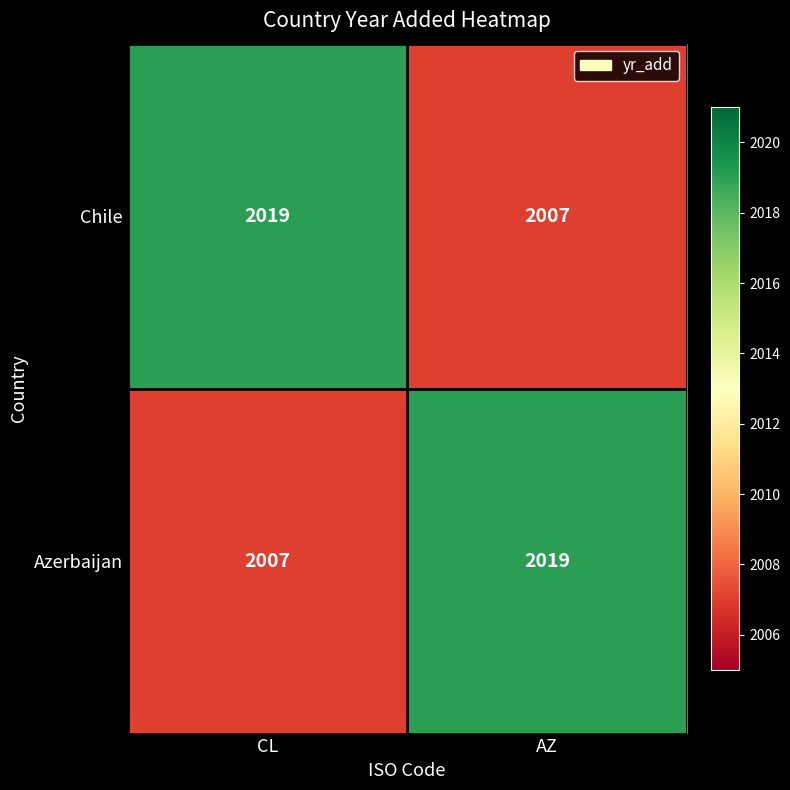

What is the average value of the Azerbaijan series?

2013